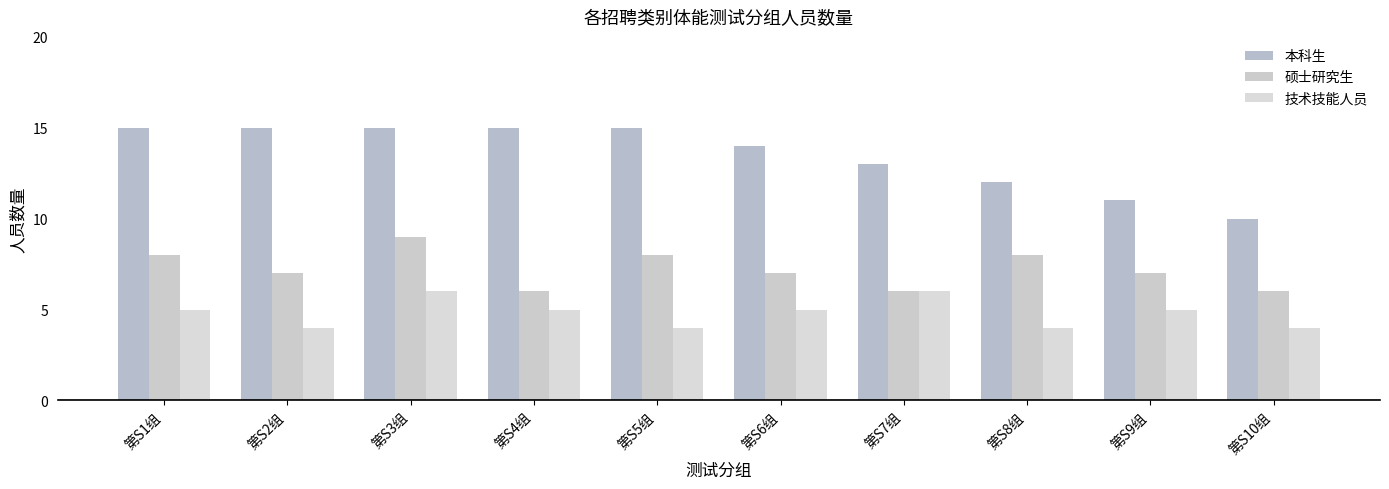

What is the total value across all series at 第S4组?

26